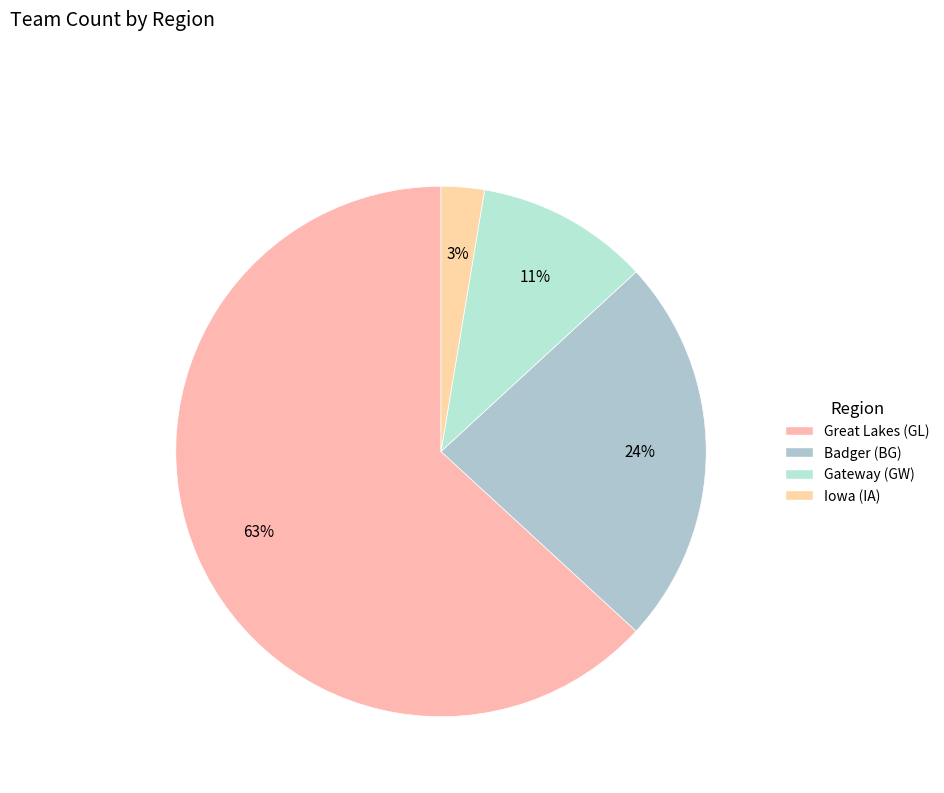

Which slice is the largest?

Great Lakes (GL)